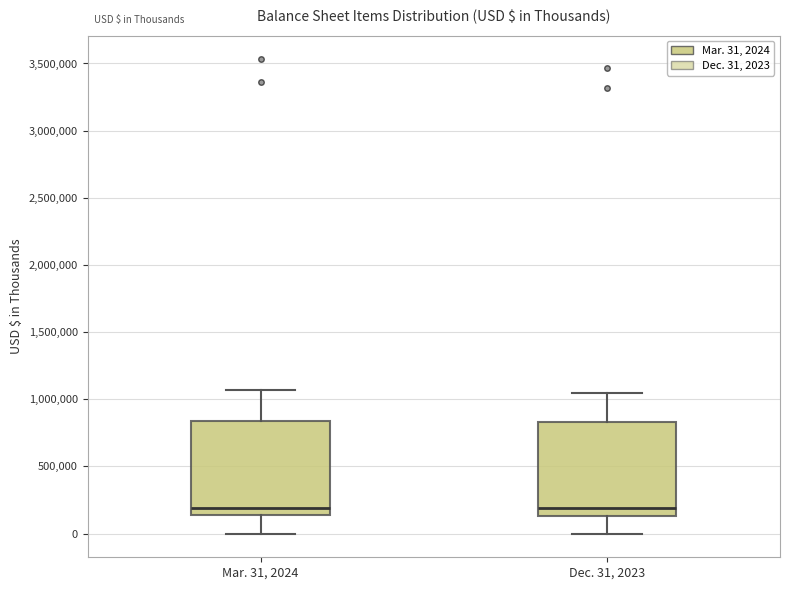

Reading left to right, transcribe this box plot: for each box, give where its median line is, the range the box spans, and where its two whiskers end, as read against the y-axis. The values are not printed on the chart, so give them approximately, as read against the axis.

Mar. 31, 2024: median 200000, box 150000 to 850000, whiskers 0 to 1050000
Dec. 31, 2023: median 200000, box 150000 to 850000, whiskers 0 to 1050000